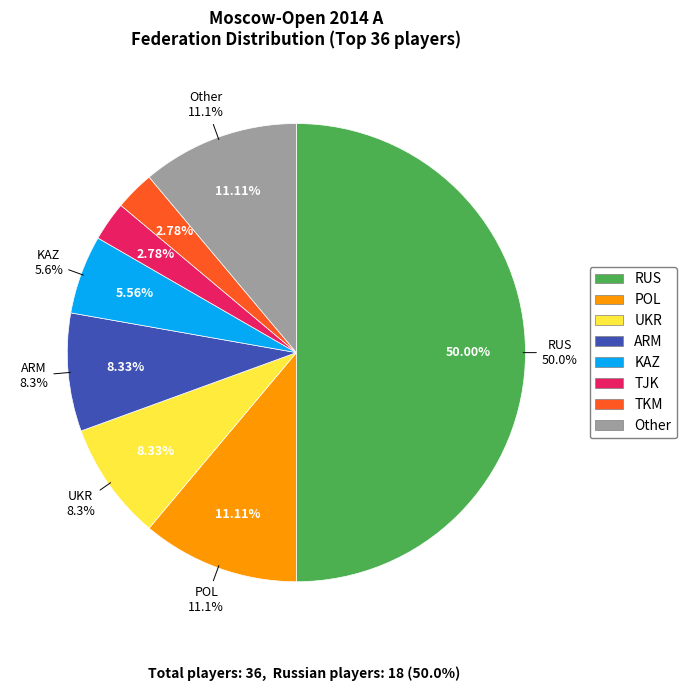

To the nearest percent, what percentage of the pie is UKR?

8%